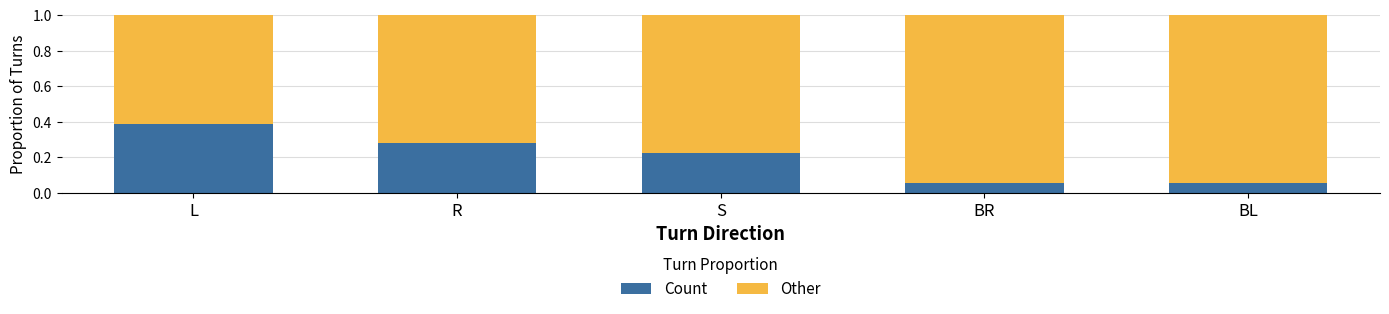

Which category has the highest value in the Count series?

L